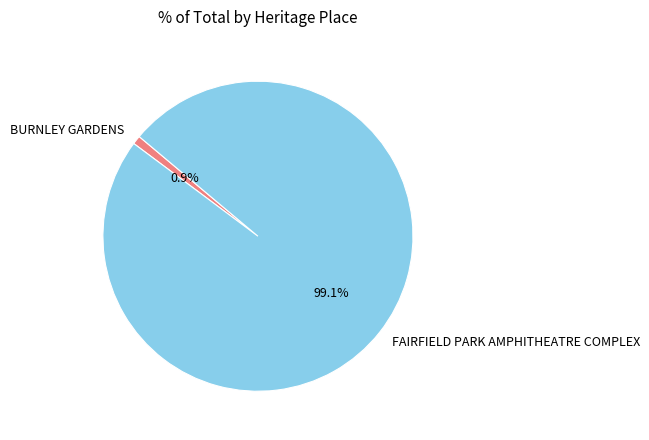

To the nearest percent, what percentage of the pie is BURNLEY GARDENS?

1%